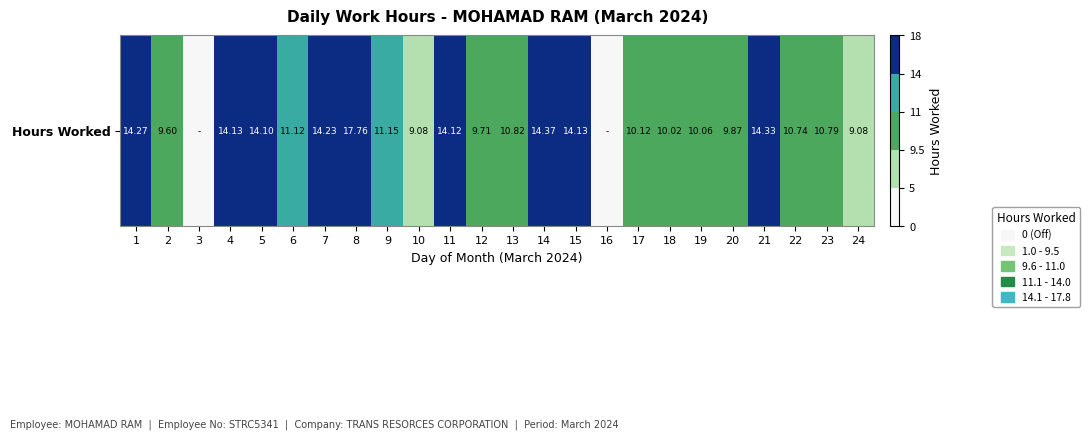

What is the change in value from 10 to 14?

+5.3